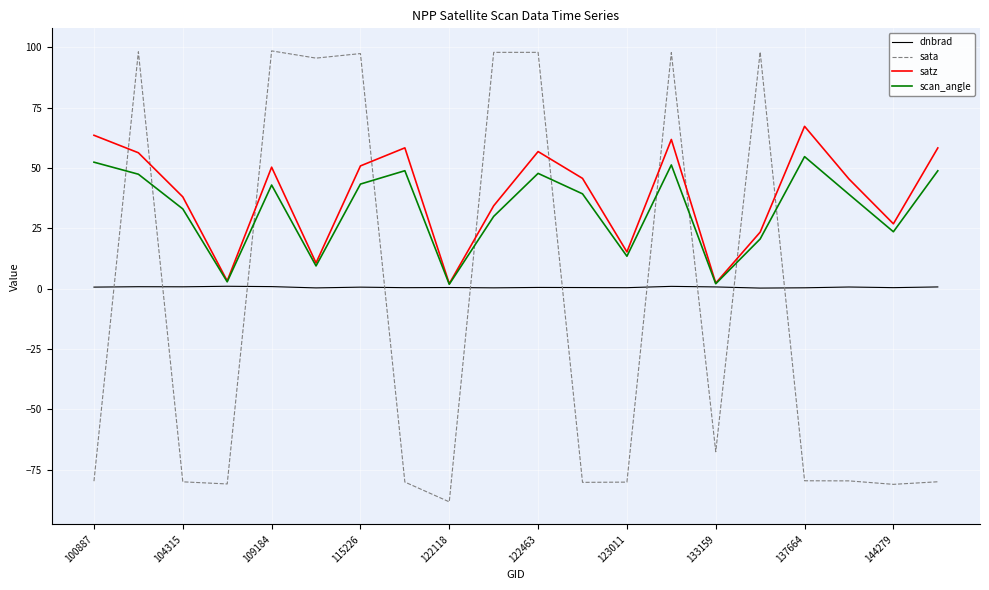

Rank the series by their maximum value, from lowest to highest.

dnbrad, scan_angle, satz, sata